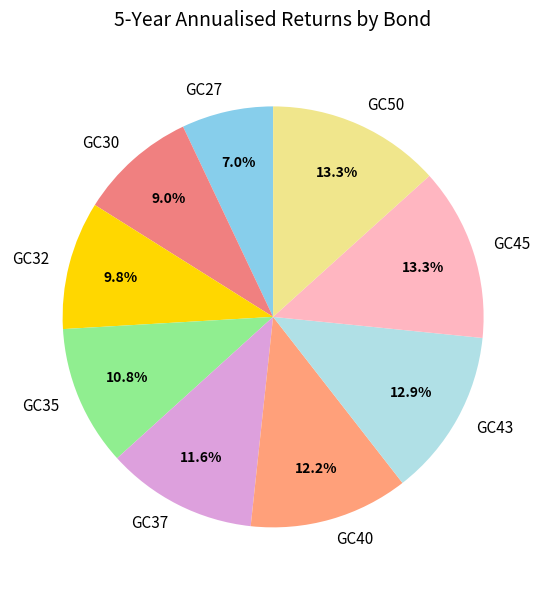

Does GC30 account for over 50% of the chart?

No